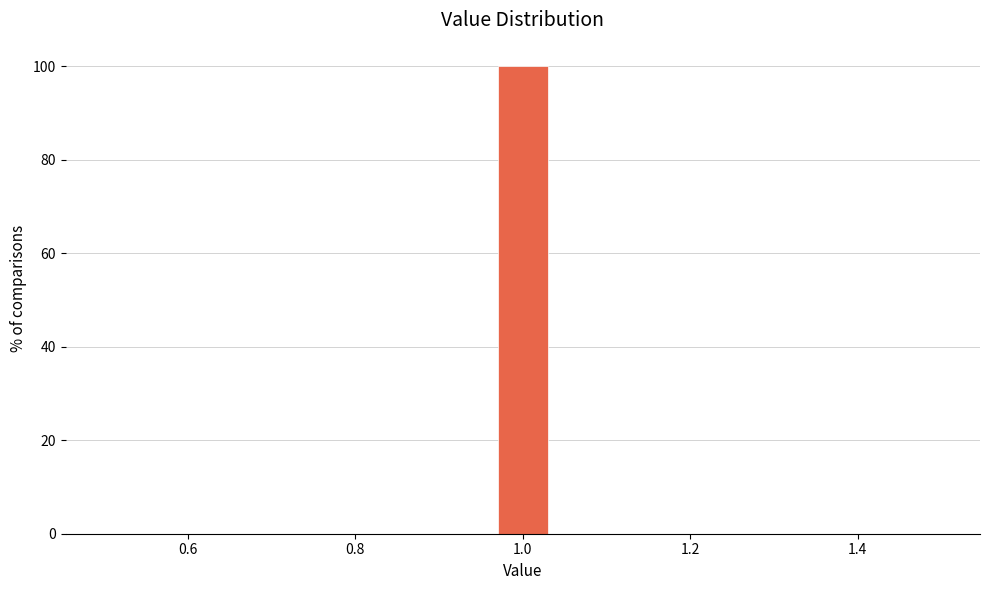

Read against the x-axis, roughly where is the centre of the tallest bar?

1.00